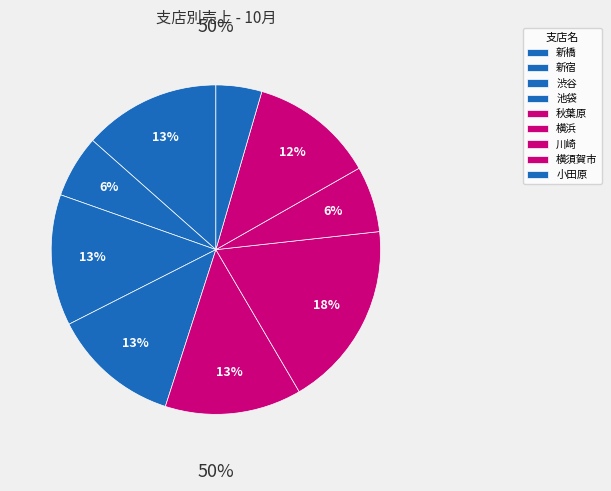

Count the number of slices in the pie.

9